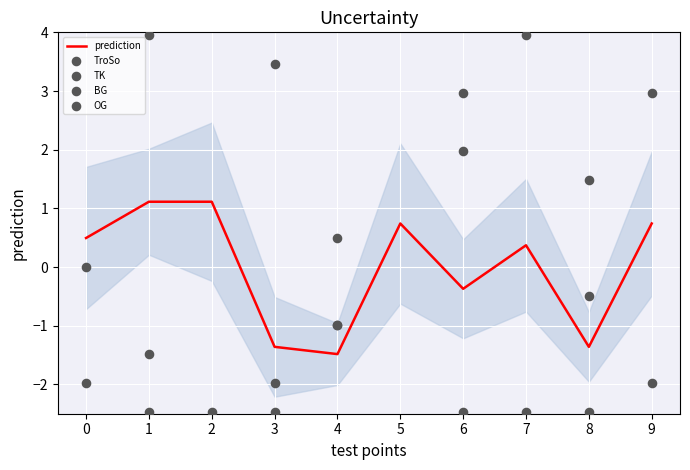

Is the value of BG at 9 greater than the value of TK at 7?

Yes